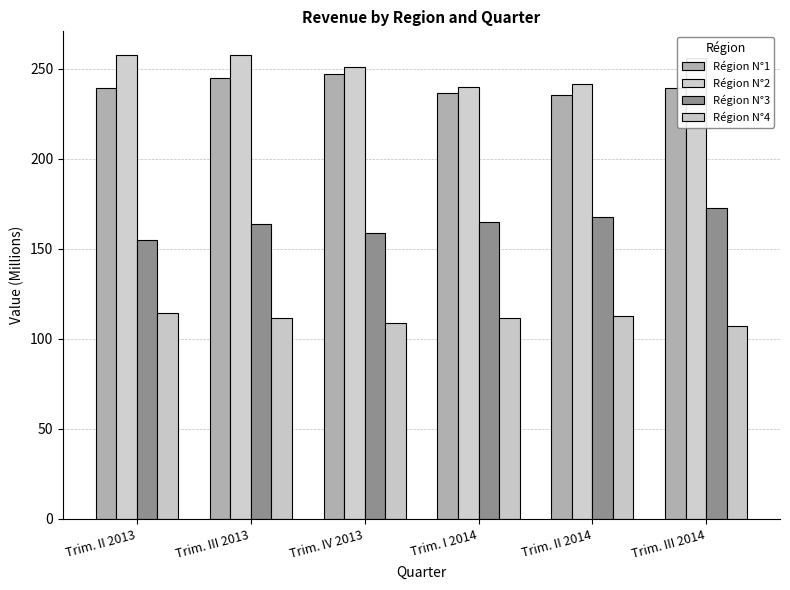

Reading left to right, transcribe all the data shown in this chart.

Région N°1: 239.3	244.6	246.7	236.5	235.0	239.3
Région N°2: 257.4	257.8	250.8	239.7	241.3	255.8
Région N°3: 154.9	163.7	158.5	164.7	167.3	172.4
Région N°4: 114.1	111.4	108.8	111.3	112.8	107.0